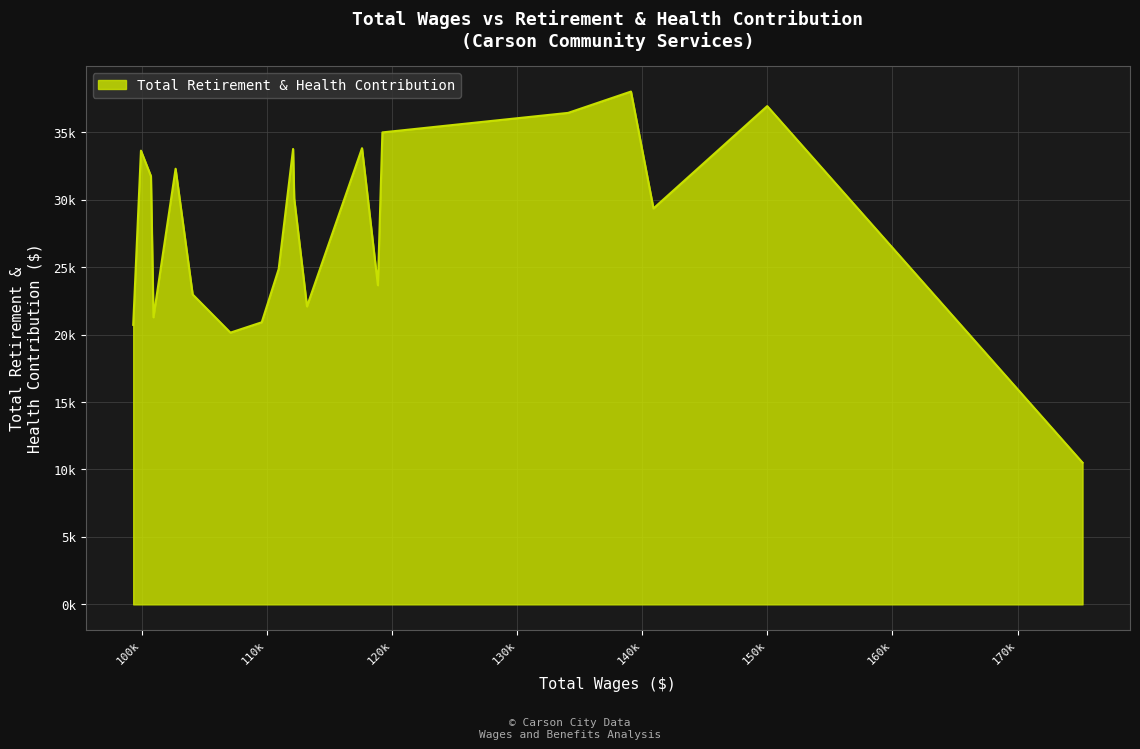

Is this an area chart (filled region under the line)?

Yes